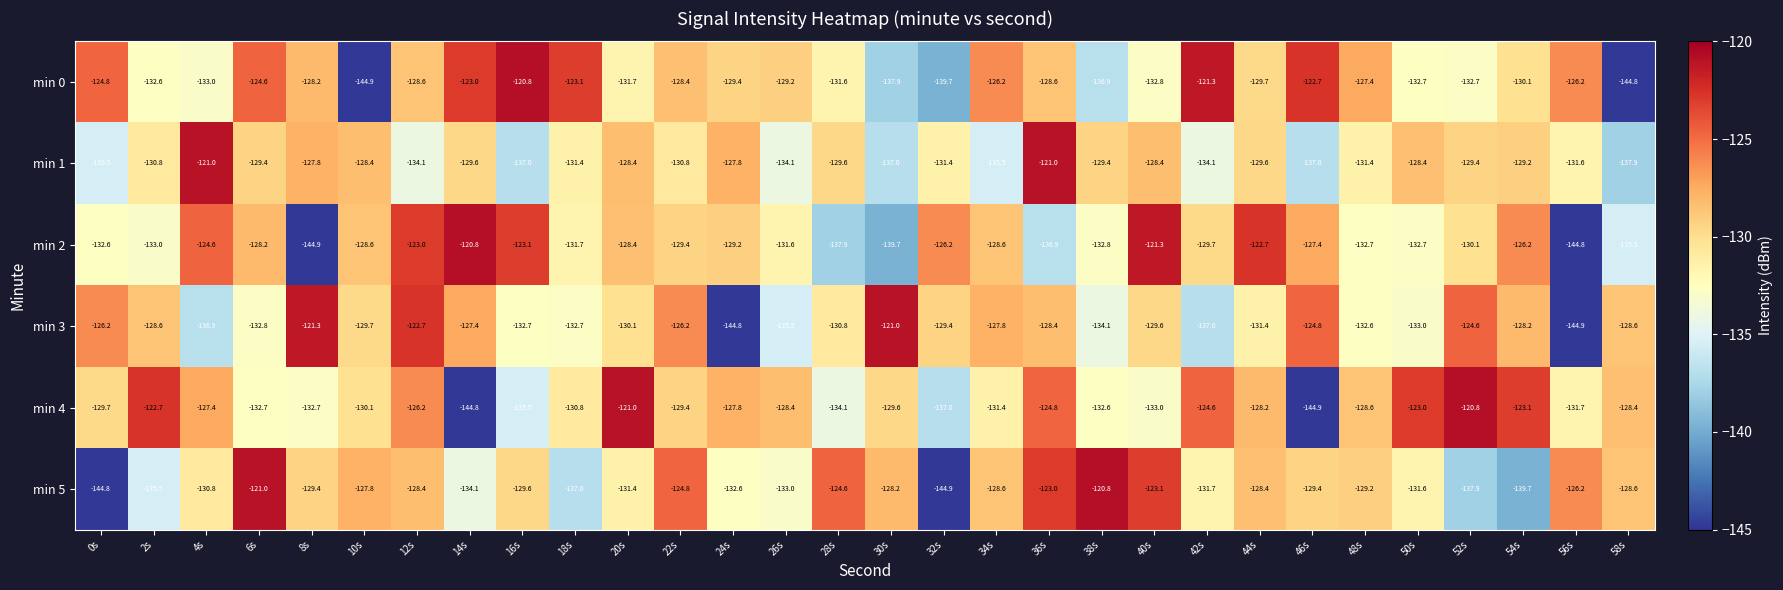

Is it true that min 2 equals -39.8 at 38s?

False